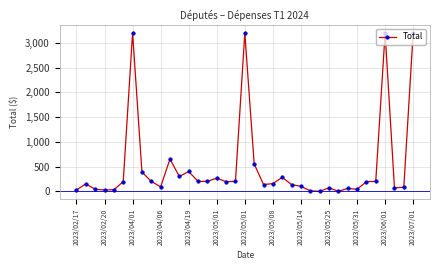

True or false: there are more than 0 points higher than both neighbors.

True